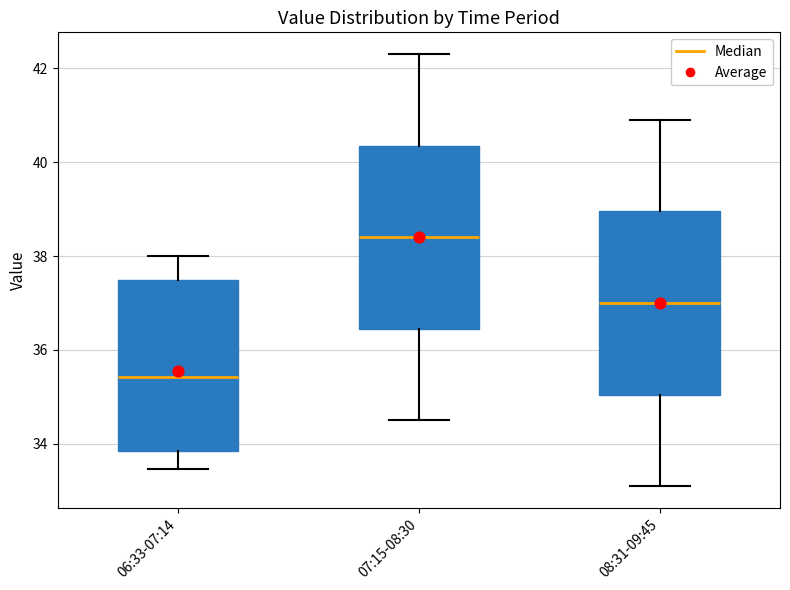

Reading left to right, read every box against the y-axis: the position of its median line, the range the box covers, and the ends of its whiskers. The values are not printed on the chart, so give them approximately, as read against the axis.

06:33-07:14: median 35.4, box 33.8 to 37.4, whiskers 33.4 to 38.0
07:15-08:30: median 38.4, box 36.4 to 40.4, whiskers 34.6 to 42.4
08:31-09:45: median 37.0, box 35.0 to 39.0, whiskers 33.2 to 41.0